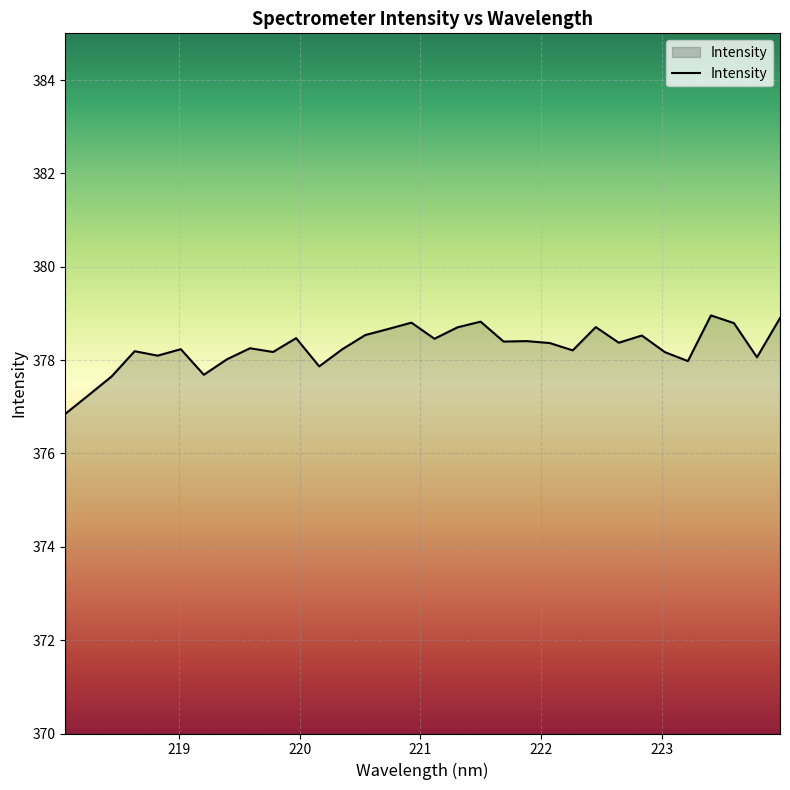

What is the maximum value shown in the chart?

379.0